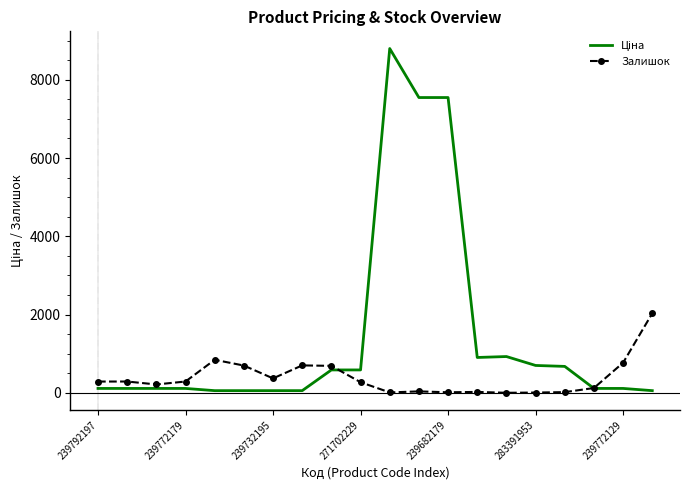

What is the maximum value shown in the chart?

8797.6